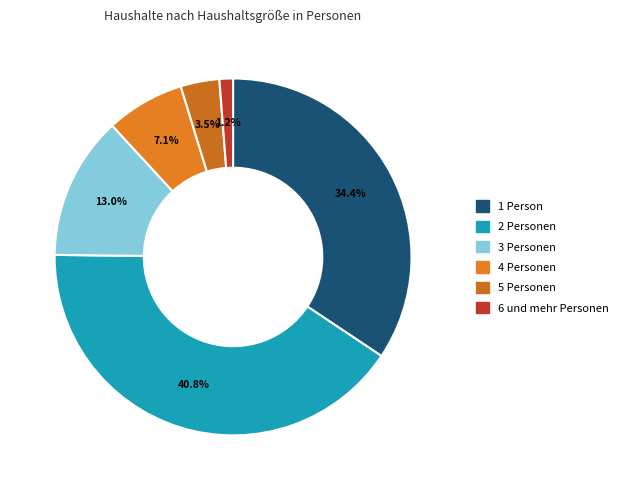

To the nearest percent, what percentage of the pie is 4 Personen?

7%